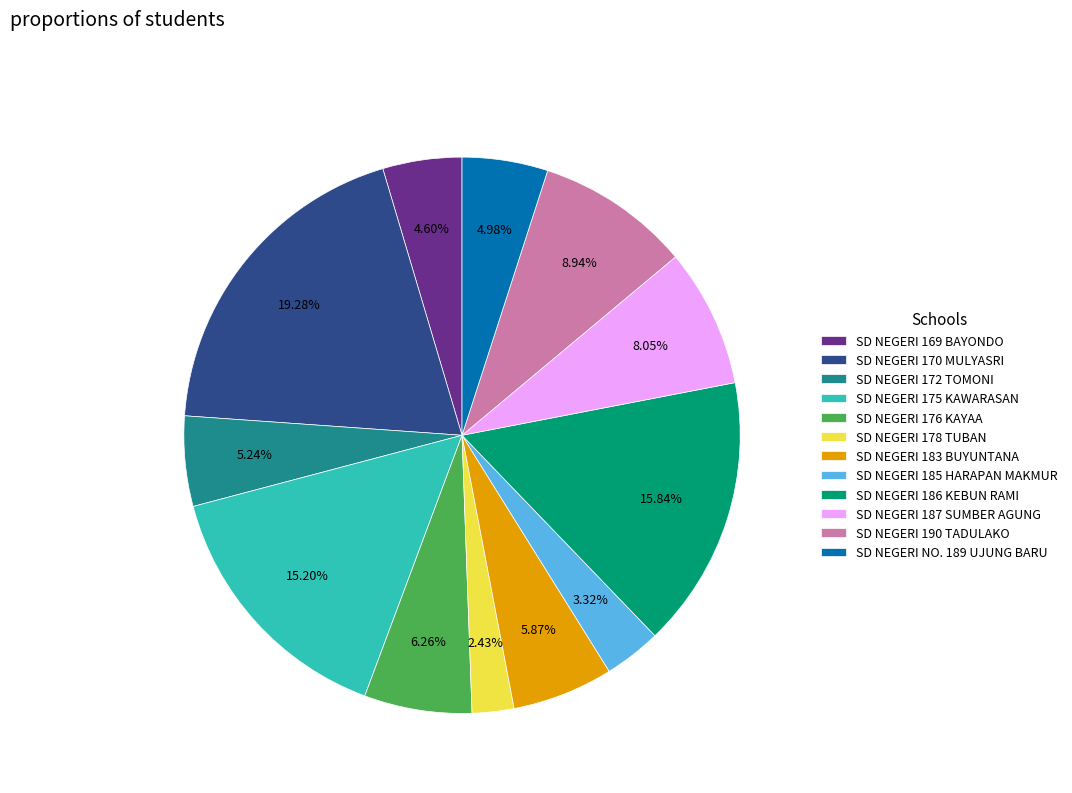

Is it true that SD NEGERI 185 HARAPAN MAKMUR is 3% of the pie?

True